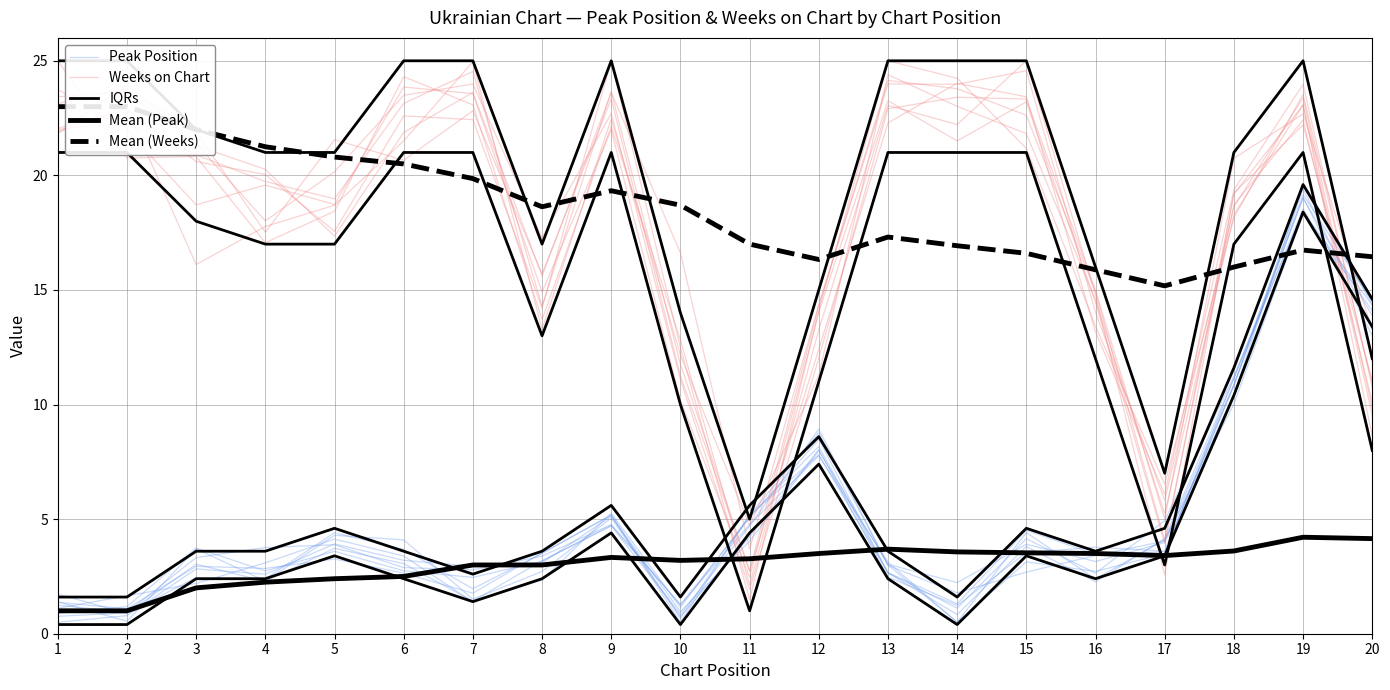

How many distinct data groups are displayed?

5